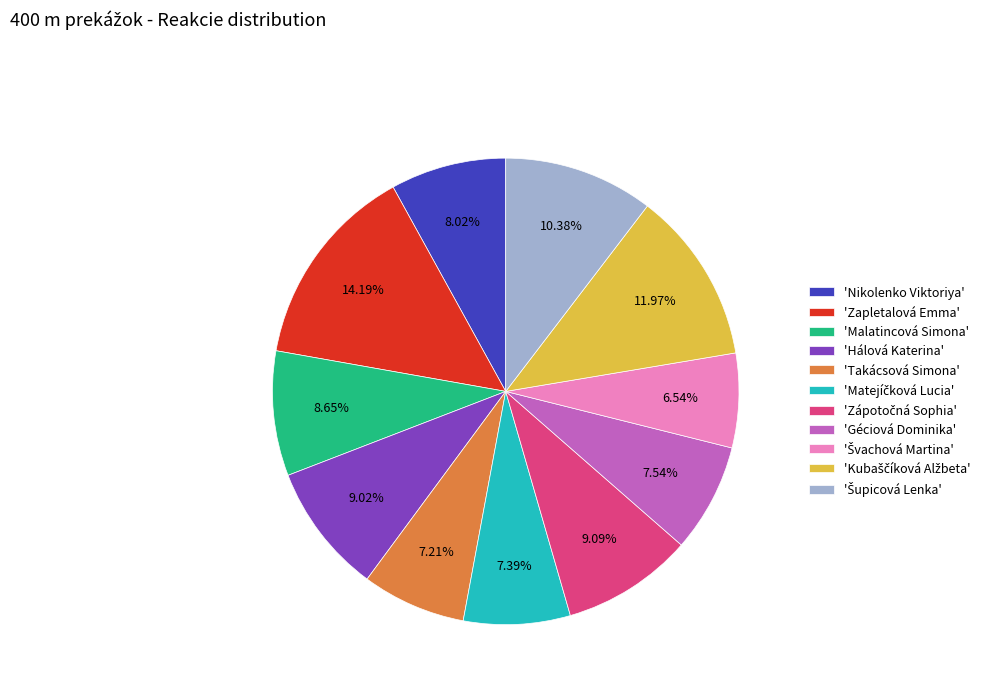

Does 'Géciová Dominika' account for over 50% of the chart?

No